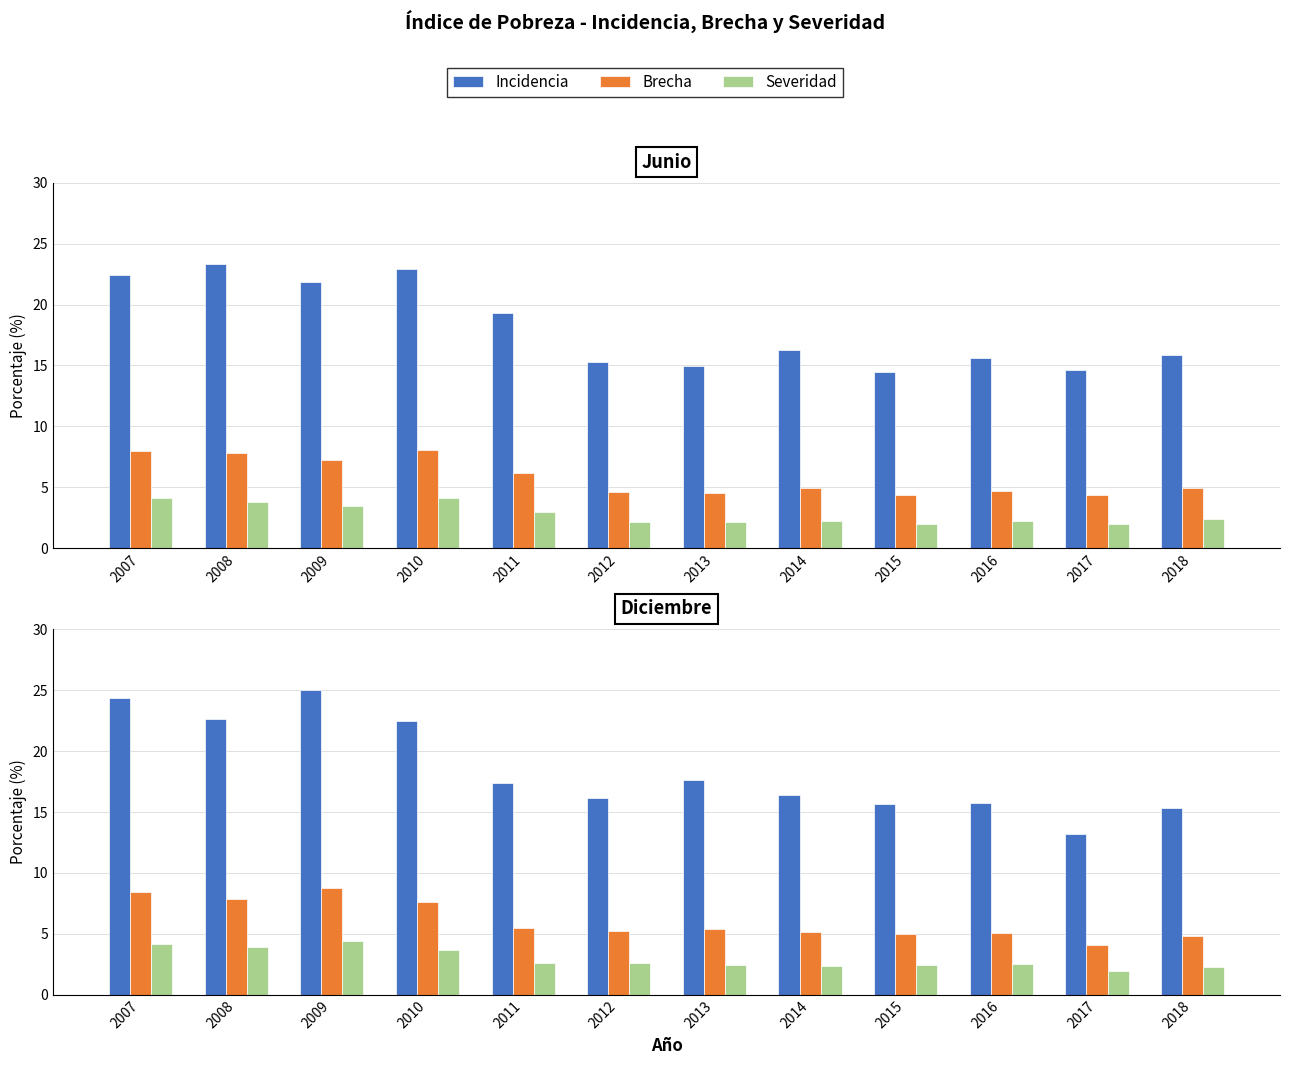

Which series changed the most between 2009 and 2014?

Incidencia